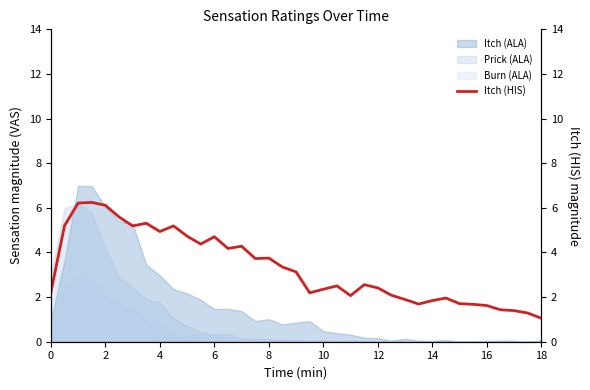

True or false: Itch (ALA) has a value of 1.5 at 6.

True